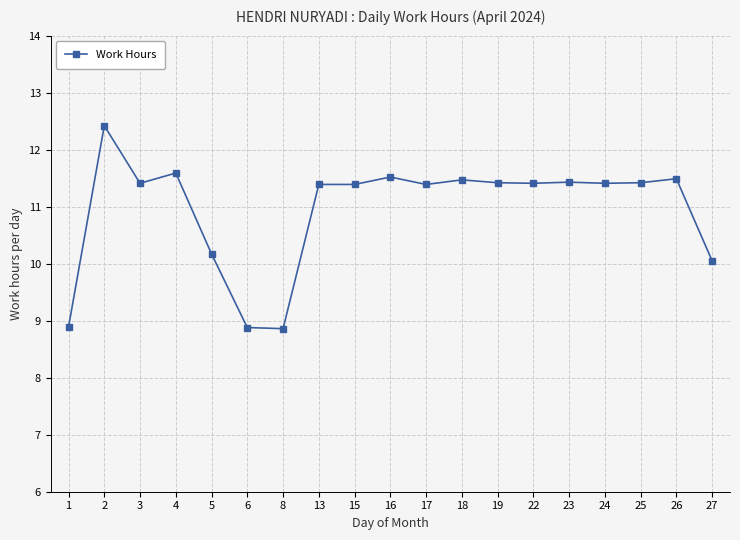

Reading left to right, what are all the values shown in this chart?

1=8.9	2=12.4	3=11.4	4=11.6	5=10.2	6=8.9	8=8.9	13=11.4	15=11.4	16=11.5	17=11.4	18=11.5	19=11.4	22=11.4	23=11.4	24=11.4	25=11.4	26=11.5	27=10.1